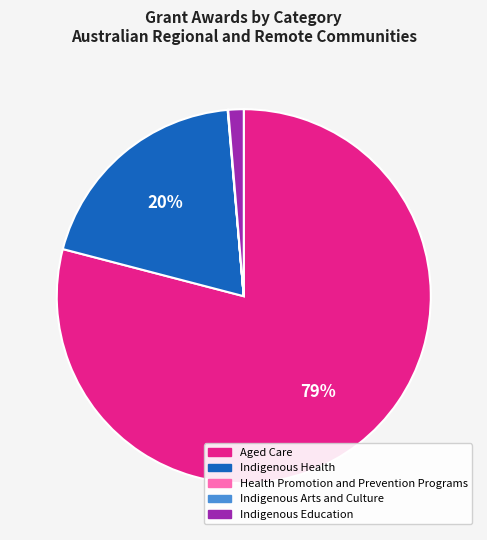

To the nearest percent, what is the difference between the largest and smallest slice percentages?

79%